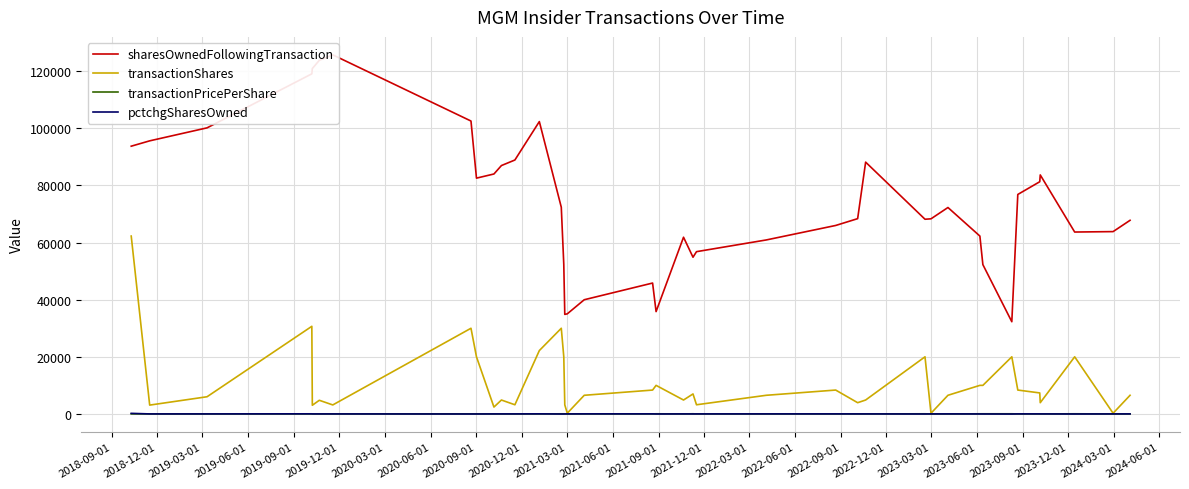

True or false: sharesOwnedFollowingTransaction and transactionShares intersect in this chart.

False